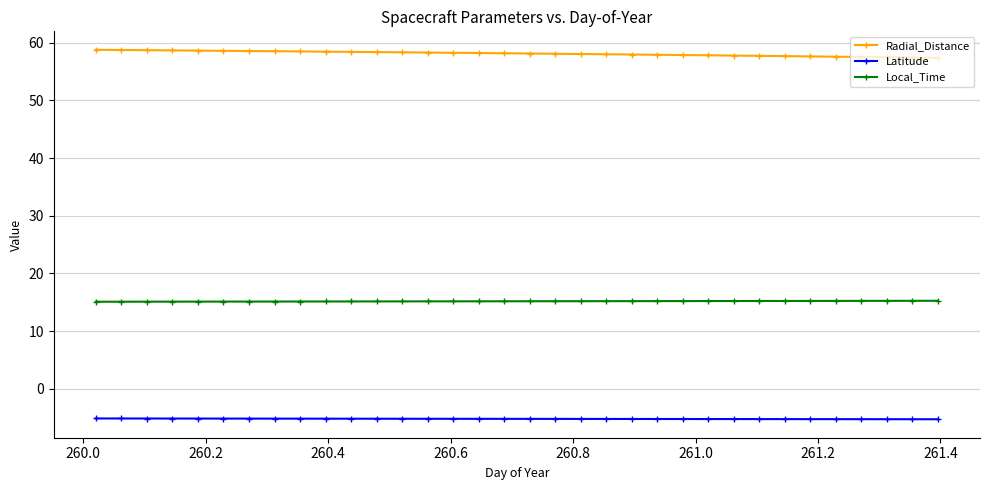

What is the value of the Local_Time point at the 25th from the left?

15.2